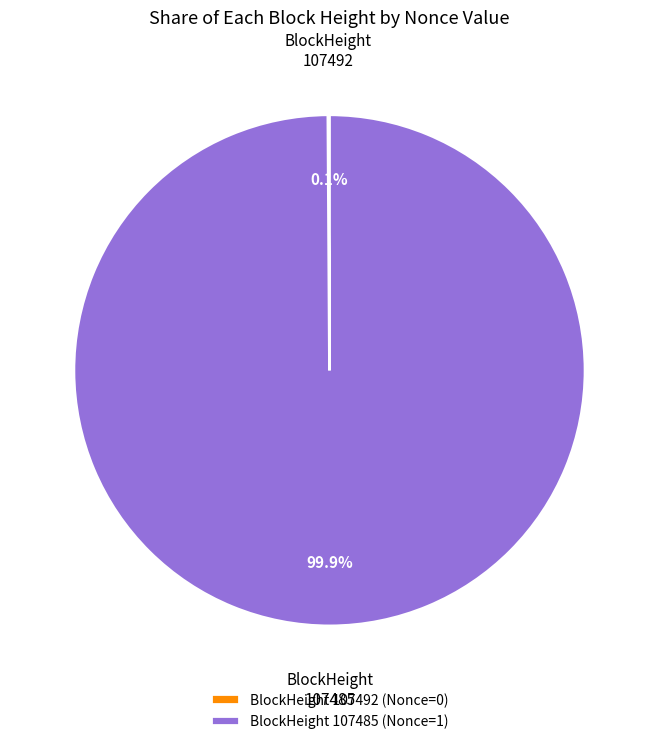

Which category has the biggest portion of the pie?

BlockHeight 107485 (Nonce=1)